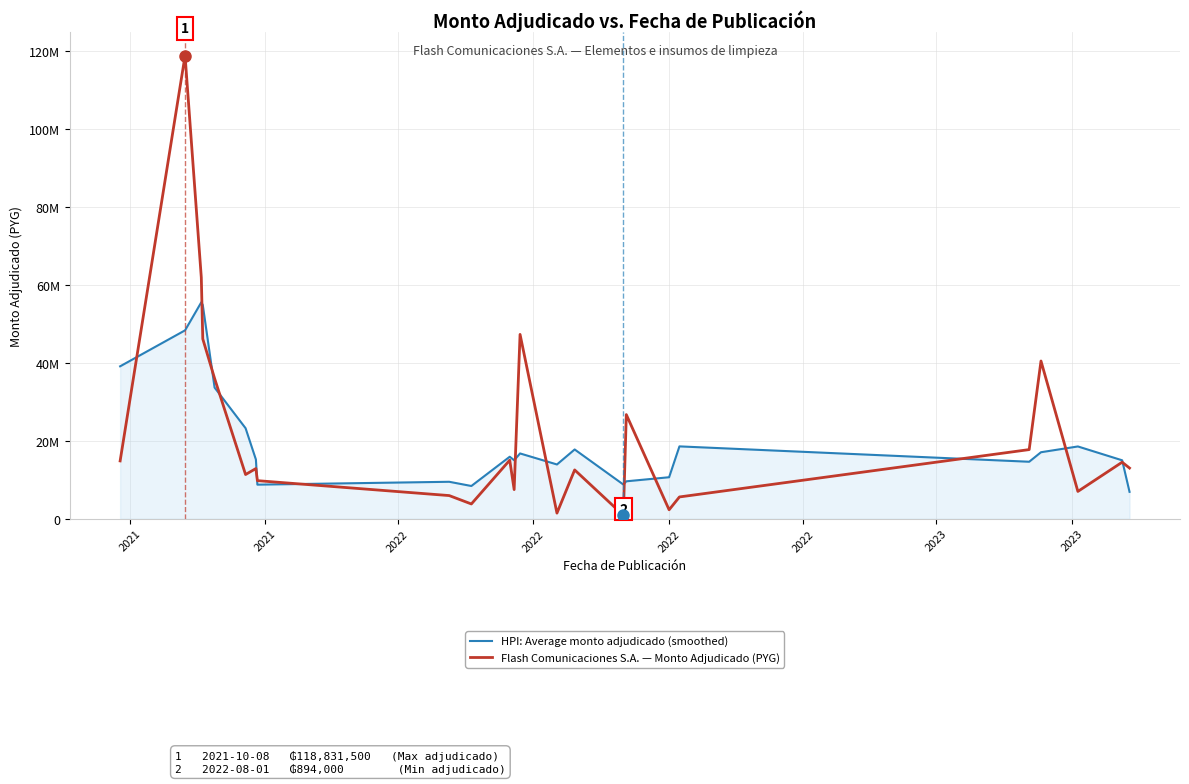

Reading right to left, what are all the values shown in this chart?

HPI: Average monto adjudicado (smoothed): 6909000.0	15005000.0	18555000.0	17072400.0	14631300.0	18573890.0	10656690.0	9613190.0	8783470.0	17782170.0	13933160.0	16761894.4	15015394.4	15915614.4	8410914.4	9491909.4	8755050.0	15197450.0	23236329.0	33662939.0	54851364.0	55549689.0	48347289.0	39117910.0
Flash Comunicaciones S.A. — Monto Adjudicado (PYG): 13013000.0	14515500.0	7016500.0	40480000.0	17750000.0	5600000.0	2310000.0	26729450.0	894000.0	12532500.0	1451400.0	47303500.0	7484400.0	15037672.0	3800000.0	5952500.0	9780000.0	12889375.0	11353375.0	36012000.0	46146895.0	61913050.0	118831500.0	14845000.0